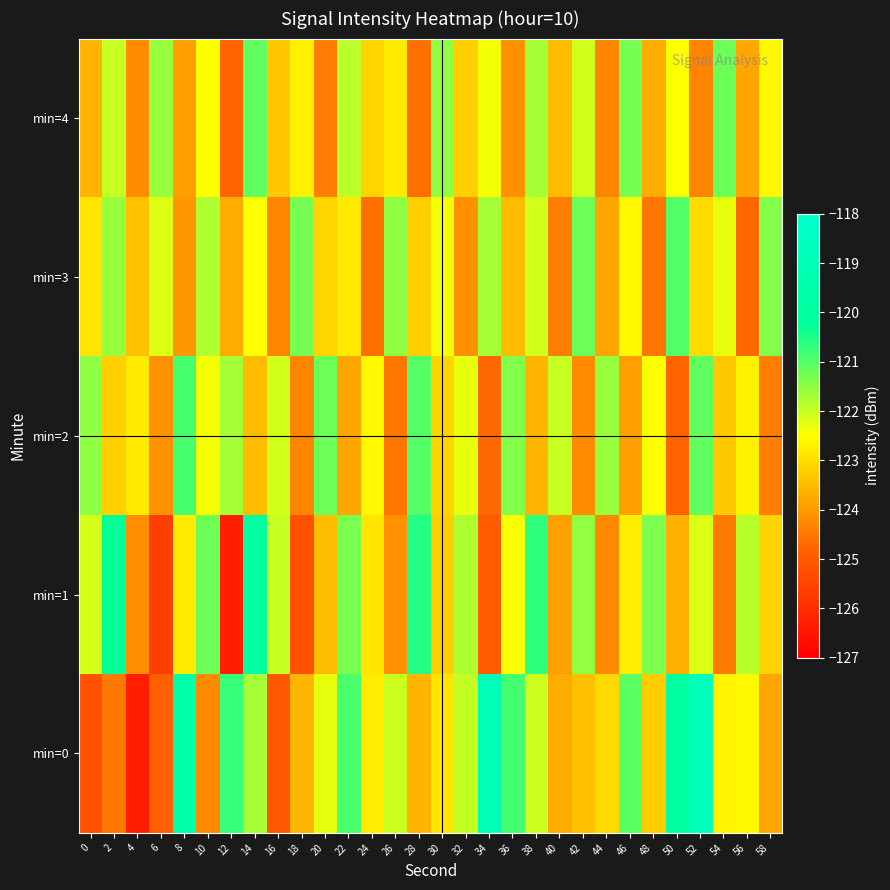

Rank the series at 38 from highest to lowest value.

min=1, min=4, min=0, min=3, min=2